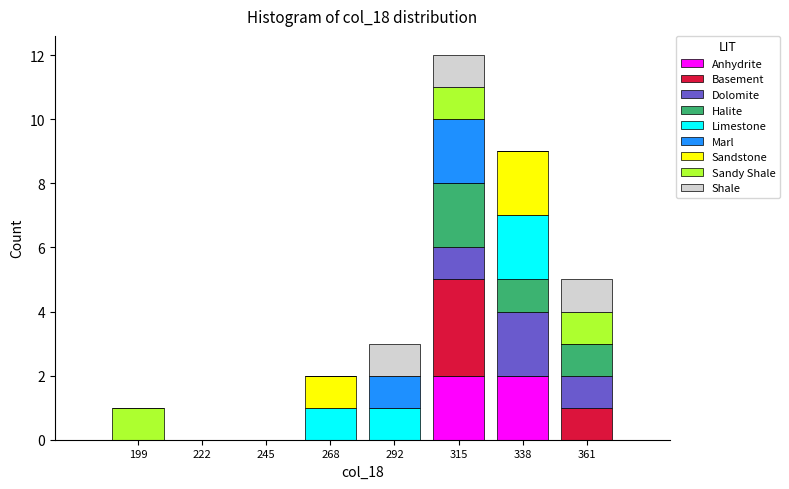

At which category is the sum across all series the highest?

315